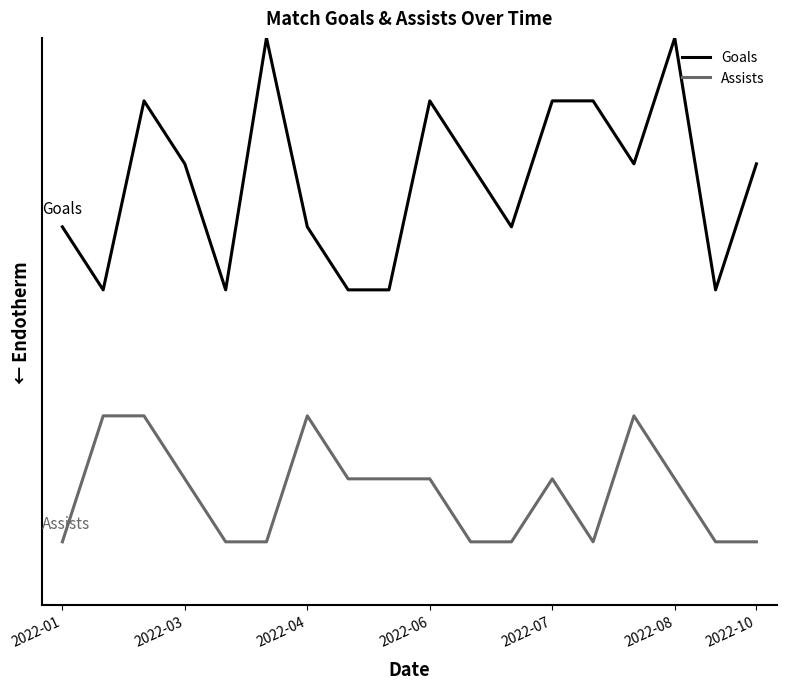

What are all the series names shown in the legend?

Goals, Assists